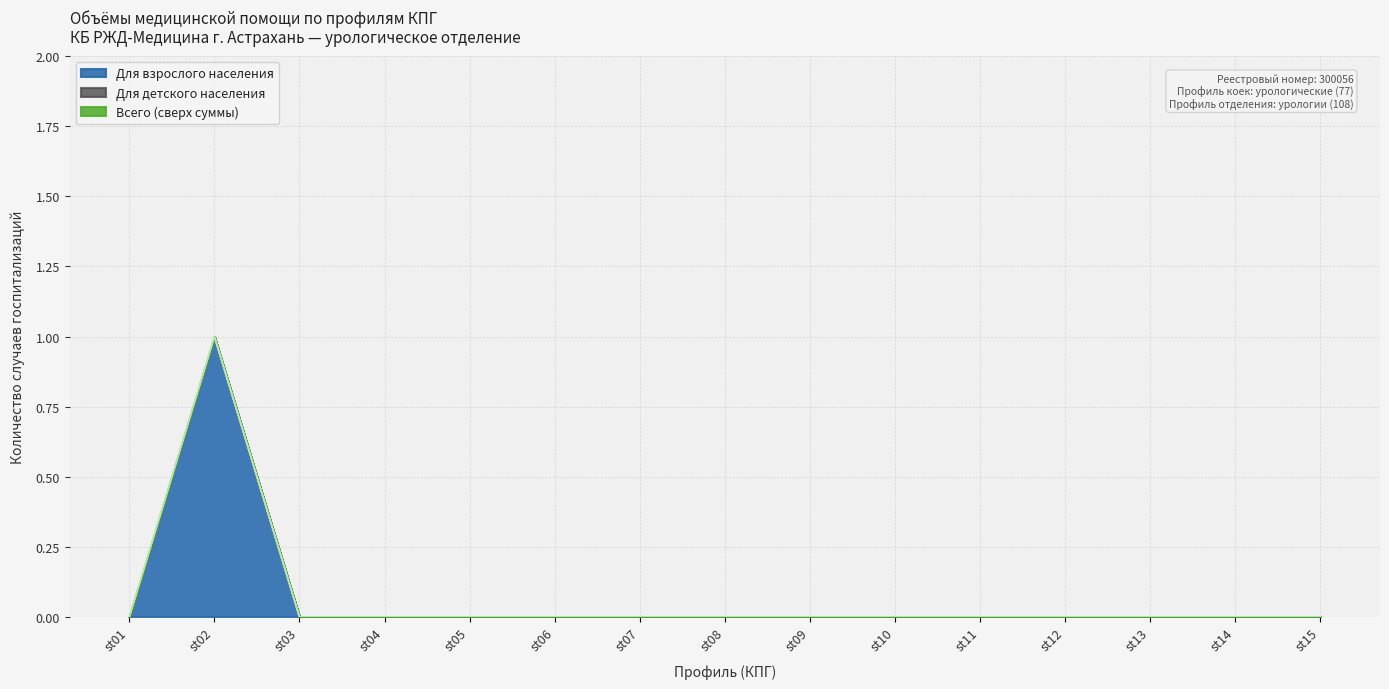

Does the chart display data point markers on the line(s)?

No